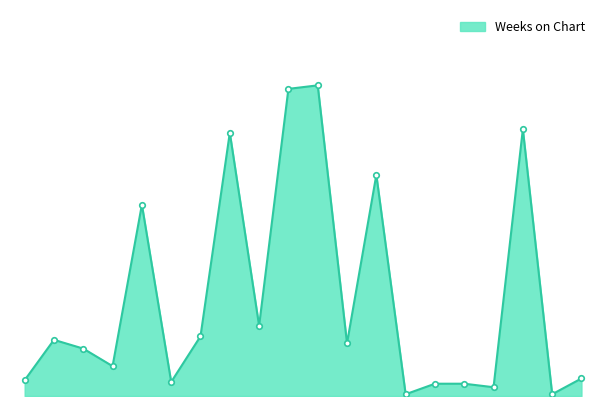

True or false: there are more than 0 points higher than both neighbors.

True